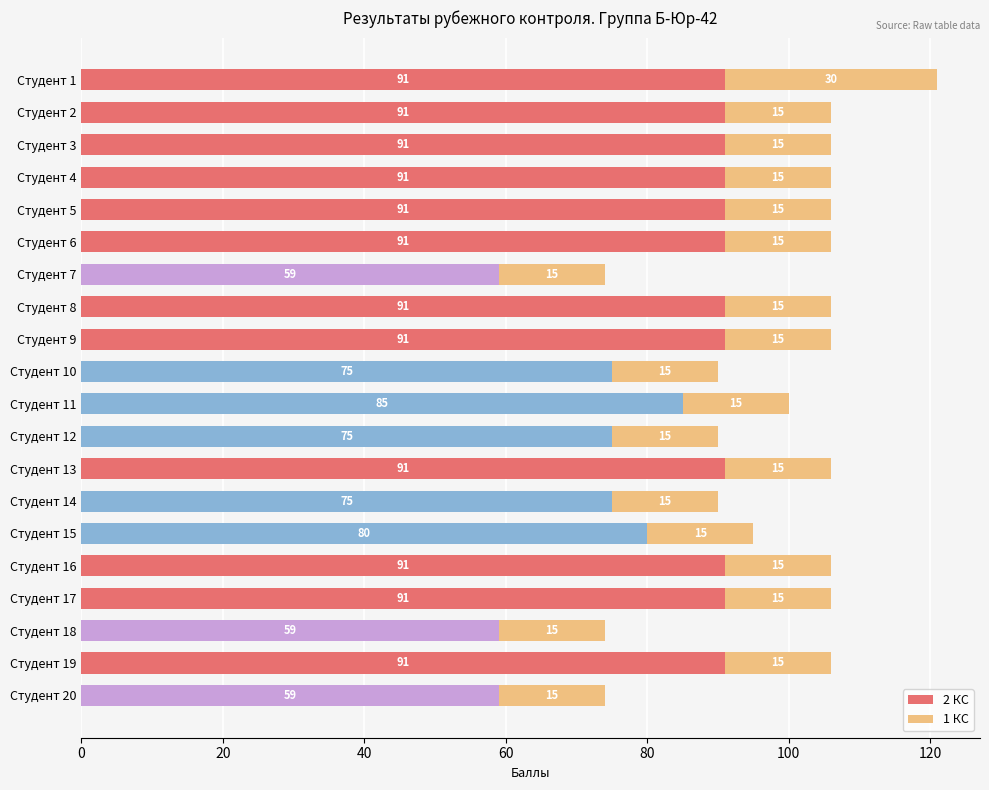

What is the total value across all series at Студент 7?

74